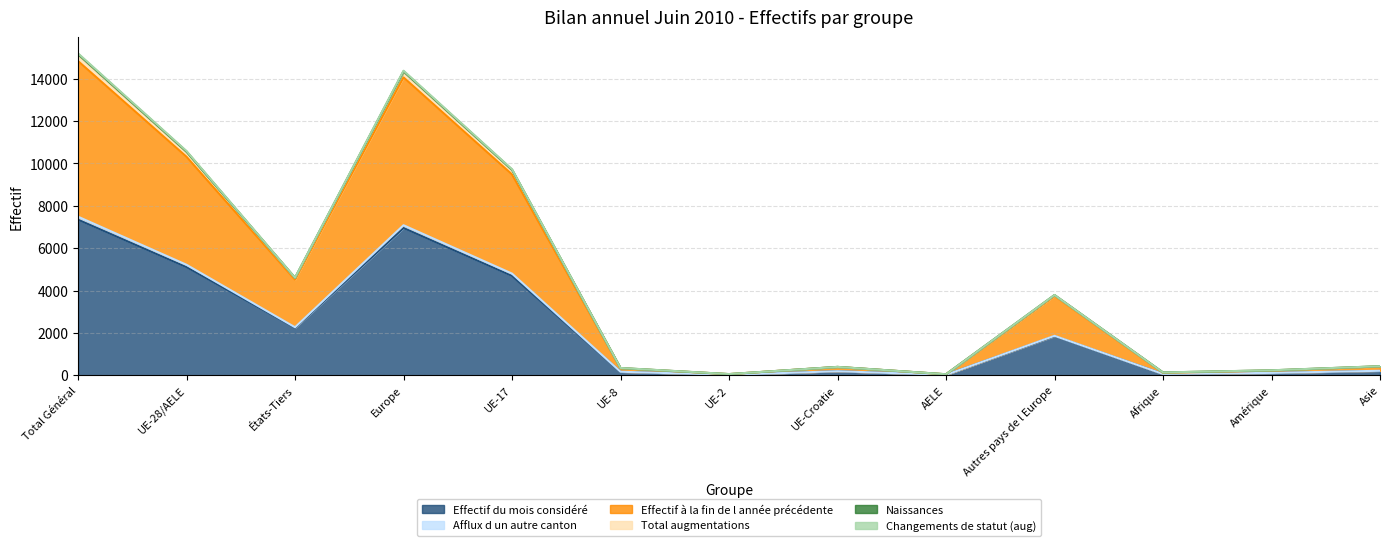

At which label does Effectif du mois considéré reach its peak?

Total Général